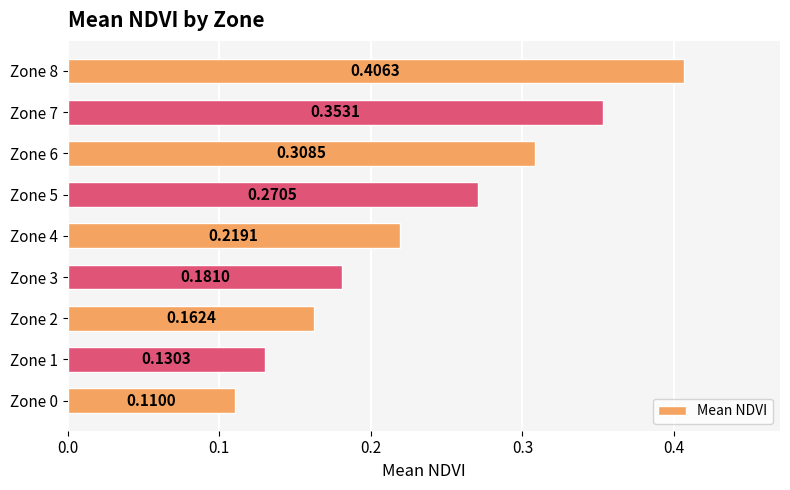

List the labels in order of value, largest first.

Zone 8, Zone 7, Zone 6, Zone 5, Zone 4, Zone 3, Zone 2, Zone 1, Zone 0